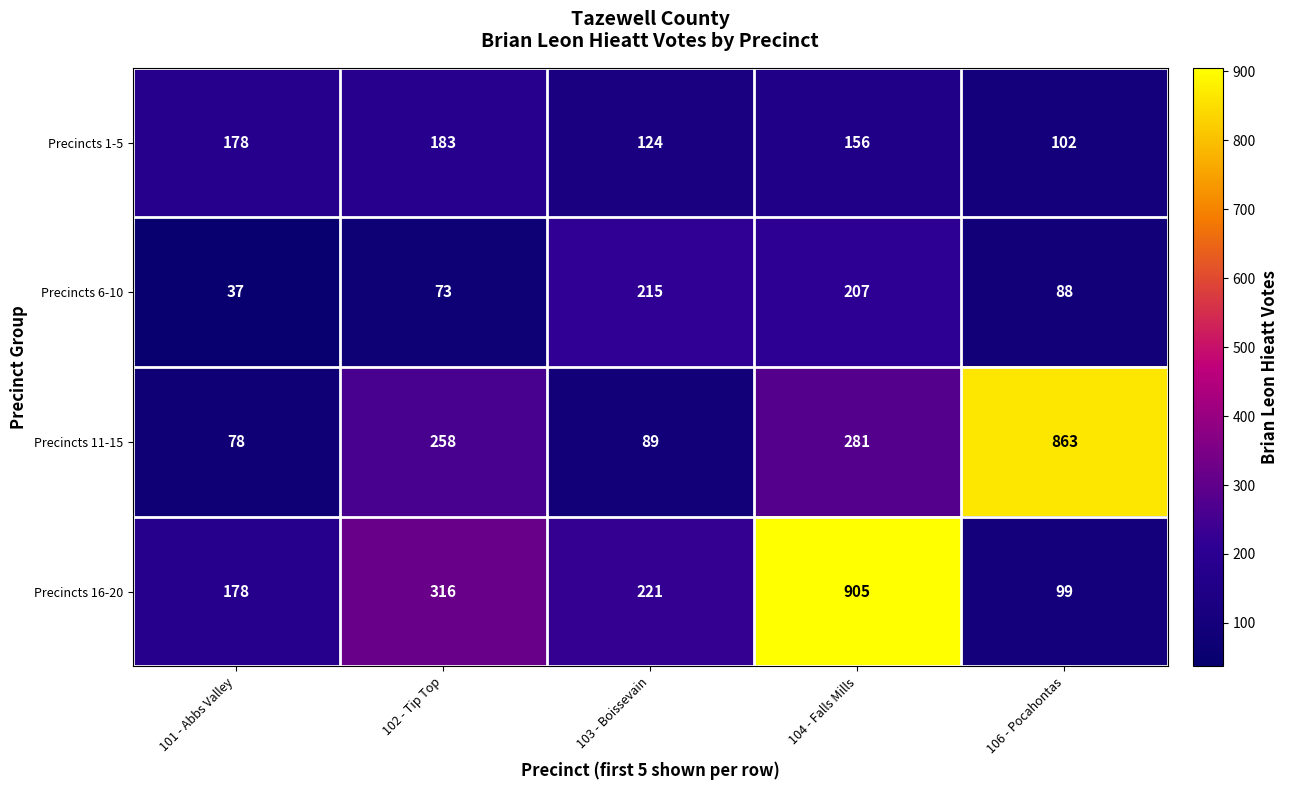

What is the sum of all Precincts 1-5 values?

743